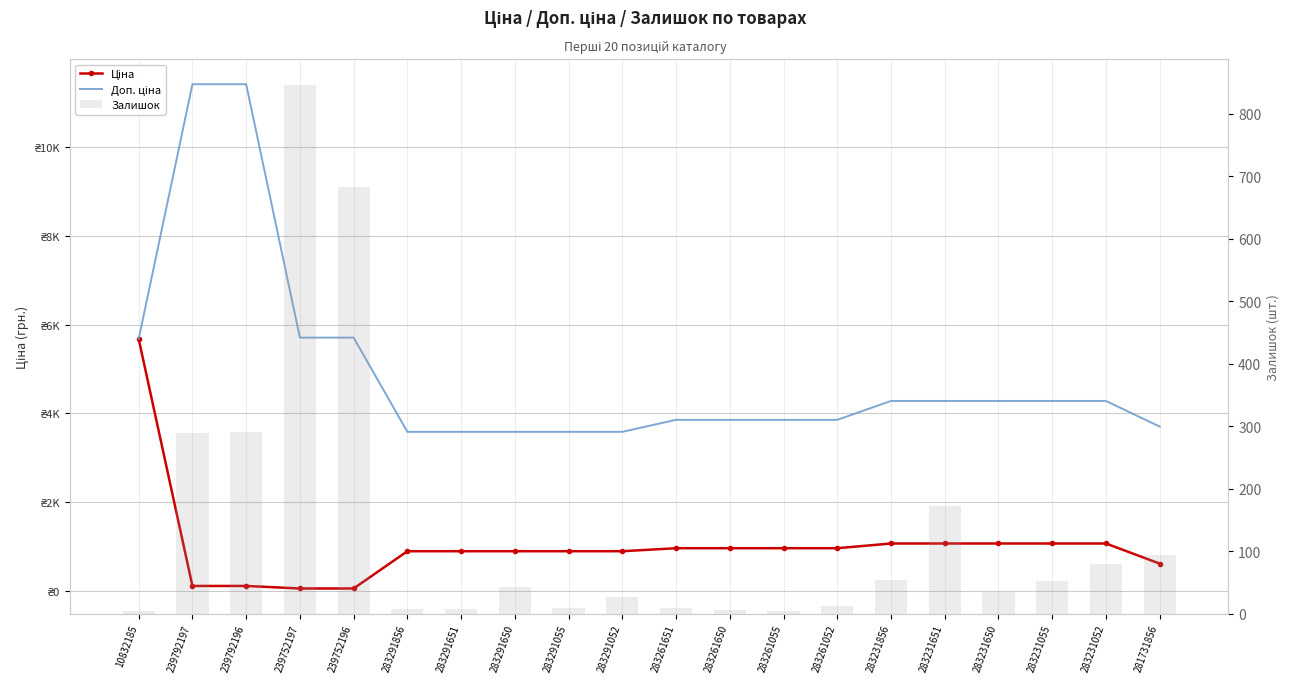

List the labels in order of Ціна value, largest first.

10832185, 283231856, 283231651, 283231650, 283231055, 283231052, 283261651, 283261650, 283261055, 283261052, 283291856, 283291651, 283291650, 283291055, 283291052, 281731856, 239792197, 239792196, 239752197, 239752196